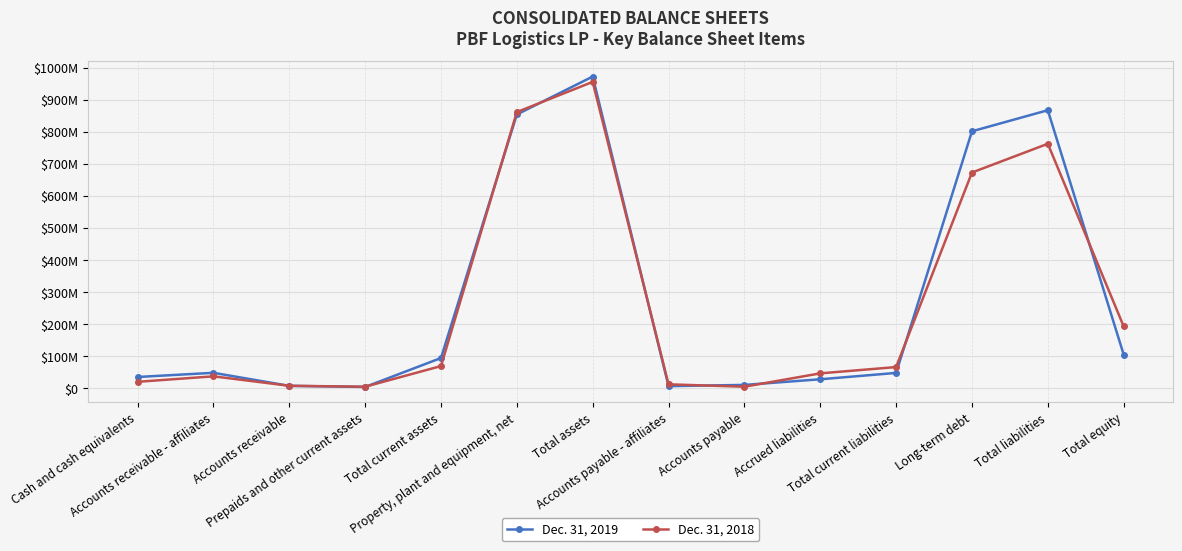

Does the chart have visible grid lines?

Yes